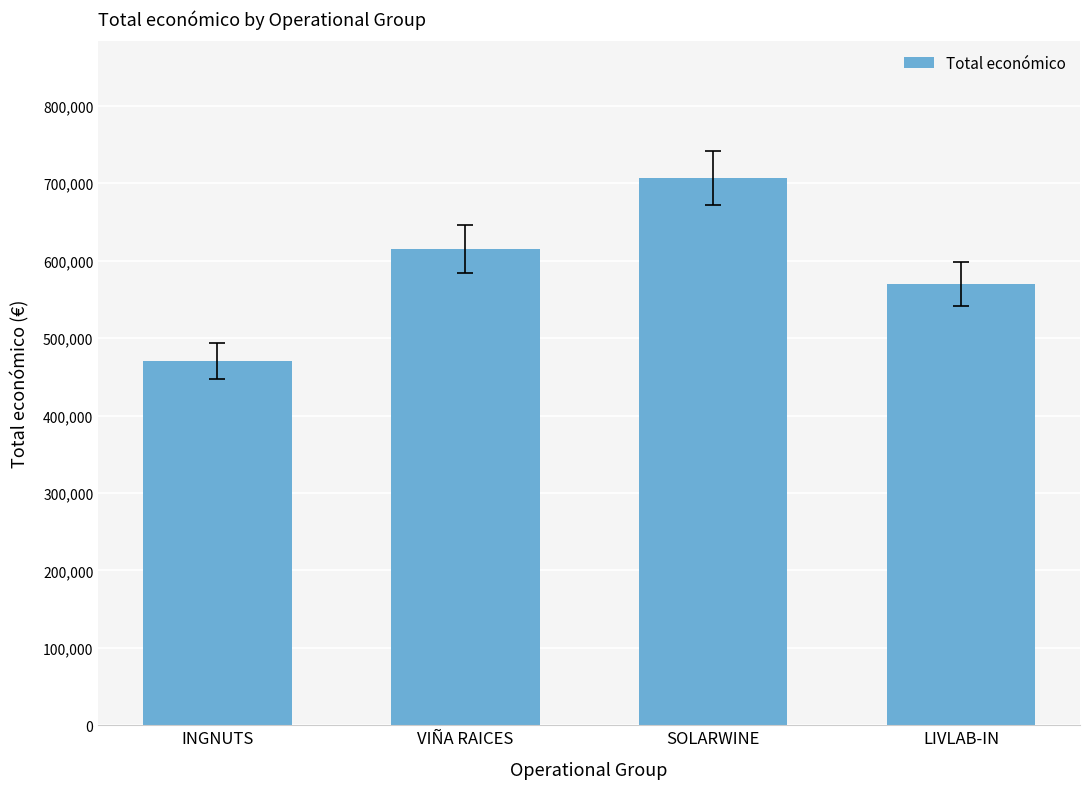

Rank the categories by value from highest to lowest.

SOLARWINE, VIÑA RAICES, LIVLAB-IN, INGNUTS